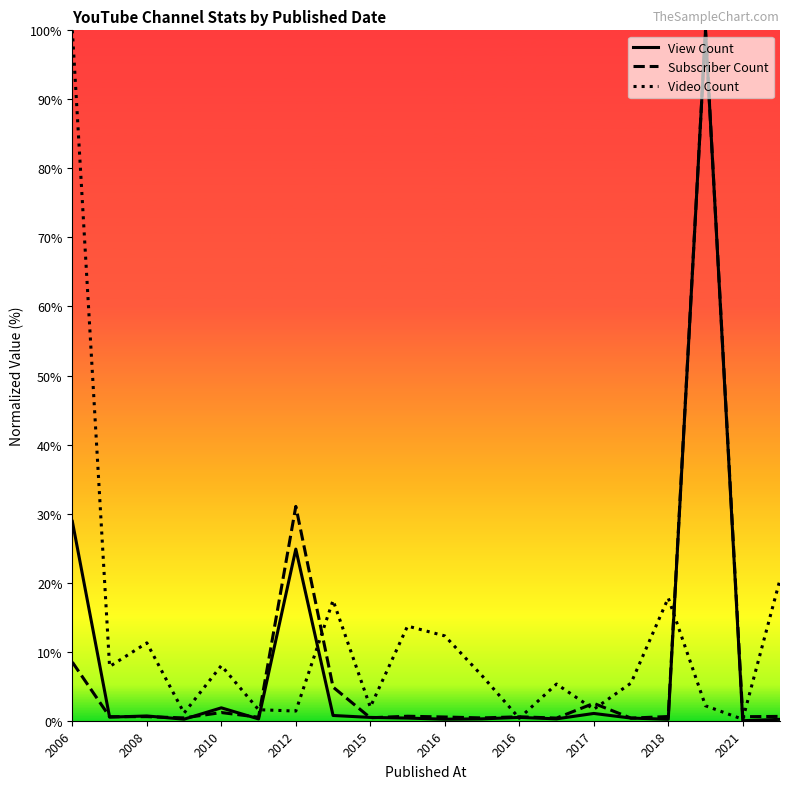

What is the maximum value shown in the chart?

100.0